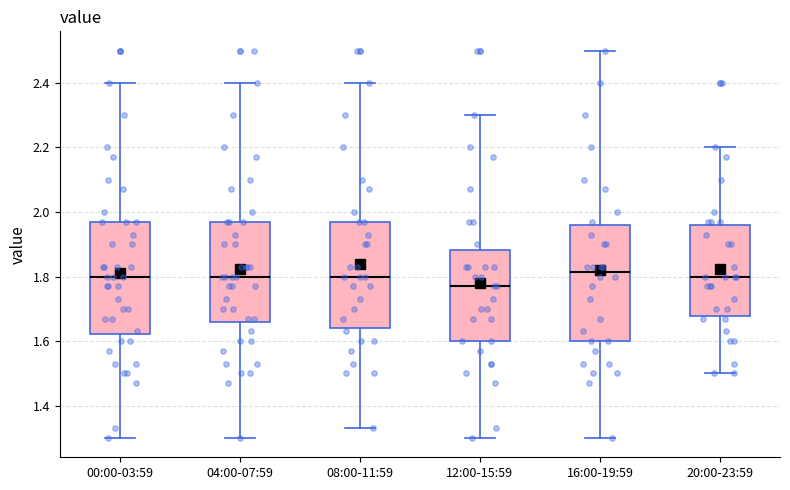

Where does the upper whisker of the box for 04:00-07:59 end on the y-axis? The values are not printed on the chart, so give them approximately, as read against the axis.

2.40